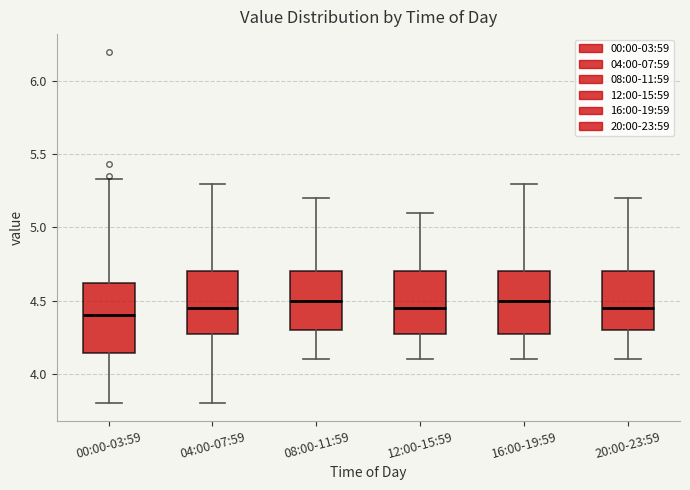

Reading left to right, transcribe this box plot: for each box, give where its median line is, the range the box spans, and where its two whiskers end, as read against the y-axis. The values are not printed on the chart, so give them approximately, as read against the axis.

00:00-03:59: median 4.40, box 4.15 to 4.60, whiskers 3.80 to 5.35
04:00-07:59: median 4.45, box 4.30 to 4.70, whiskers 3.80 to 5.30
08:00-11:59: median 4.50, box 4.30 to 4.70, whiskers 4.10 to 5.20
12:00-15:59: median 4.45, box 4.30 to 4.70, whiskers 4.10 to 5.10
16:00-19:59: median 4.50, box 4.30 to 4.70, whiskers 4.10 to 5.30
20:00-23:59: median 4.45, box 4.30 to 4.70, whiskers 4.10 to 5.20